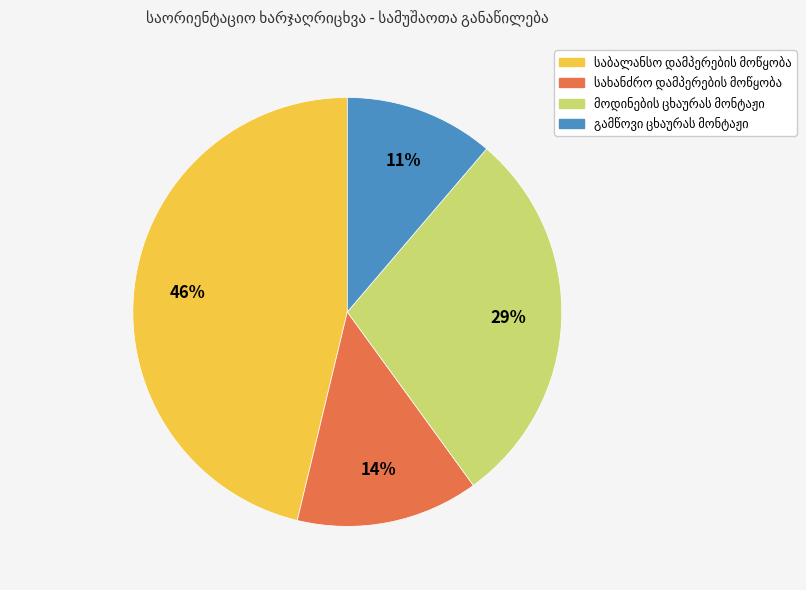

To the nearest percent, what is the difference between the largest and smallest slice percentages?

35%